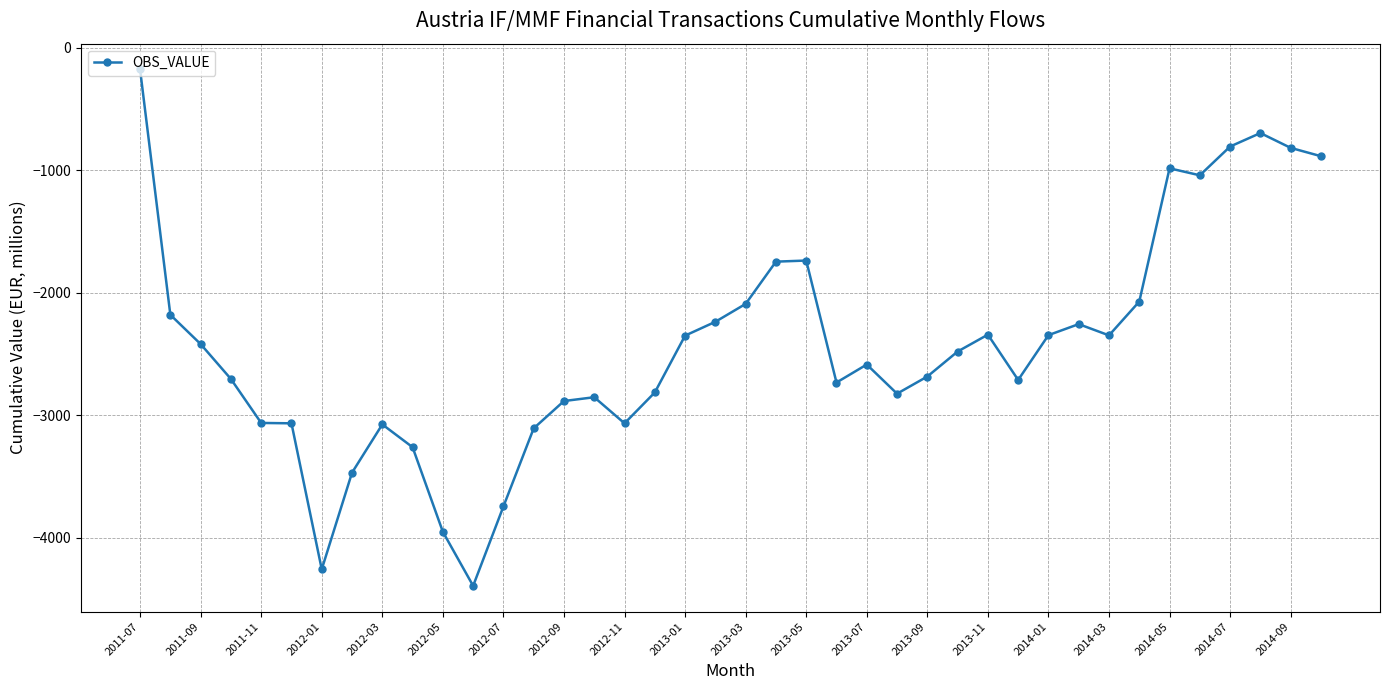

True or false: the data has more than 2 interior local peaks.

True